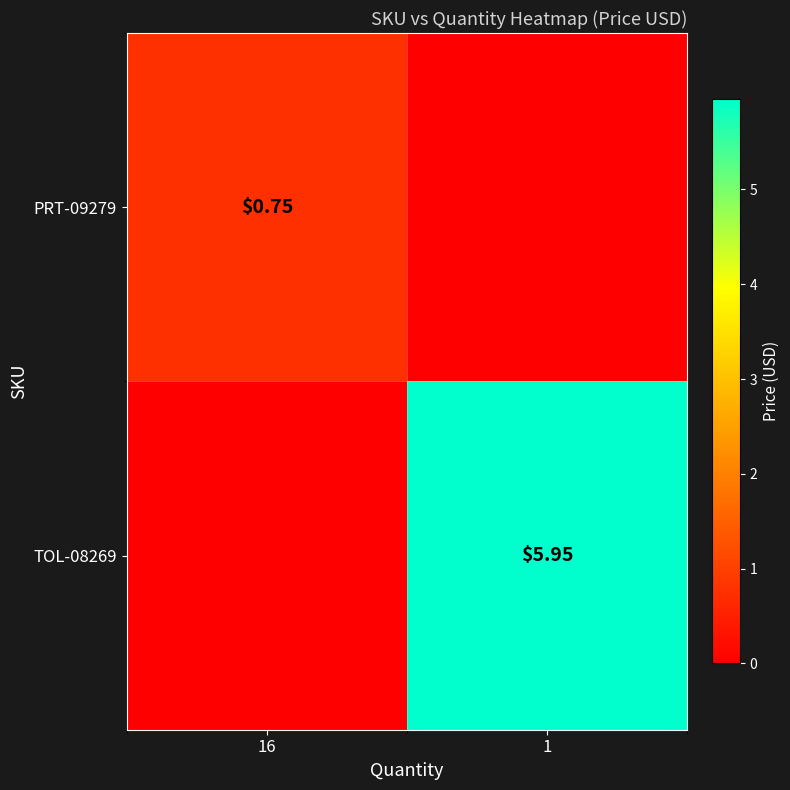

How many TOL-08269 values are between 0 and 5?

1